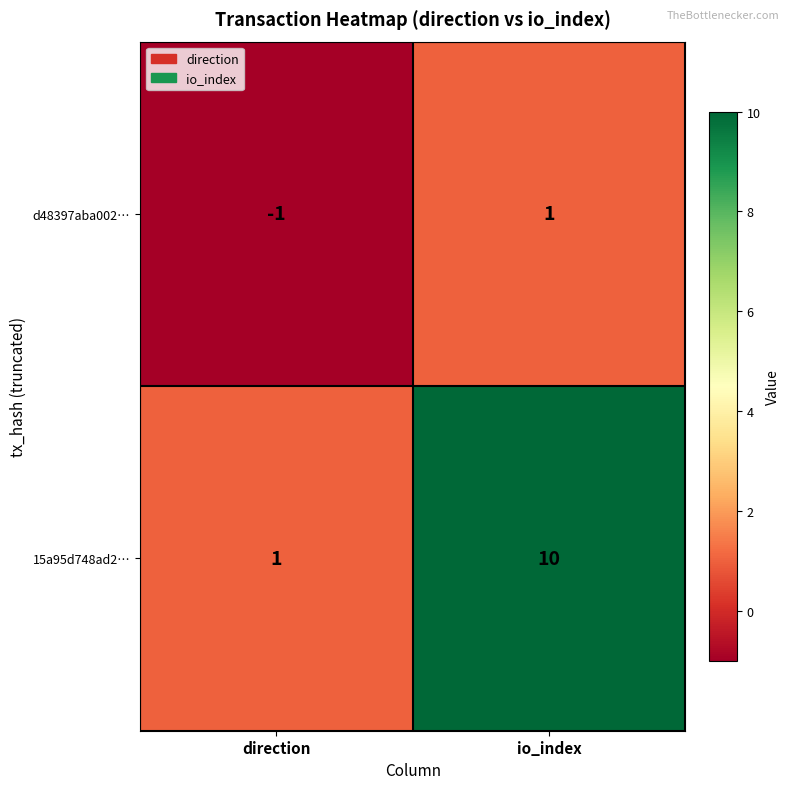

At which category is the sum across all series the highest?

io_index